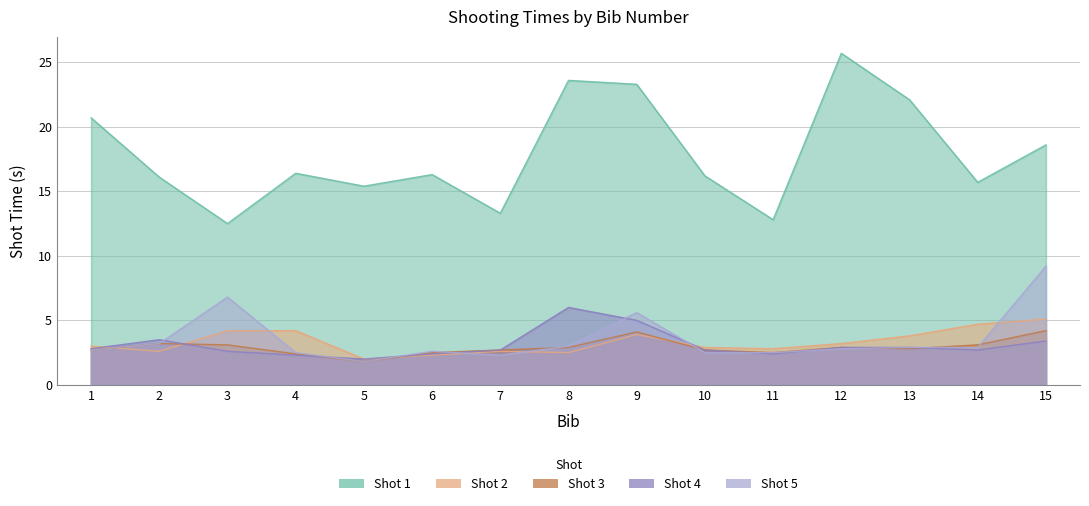

What are all the series names shown in the legend?

Shot 1, Shot 2, Shot 3, Shot 4, Shot 5